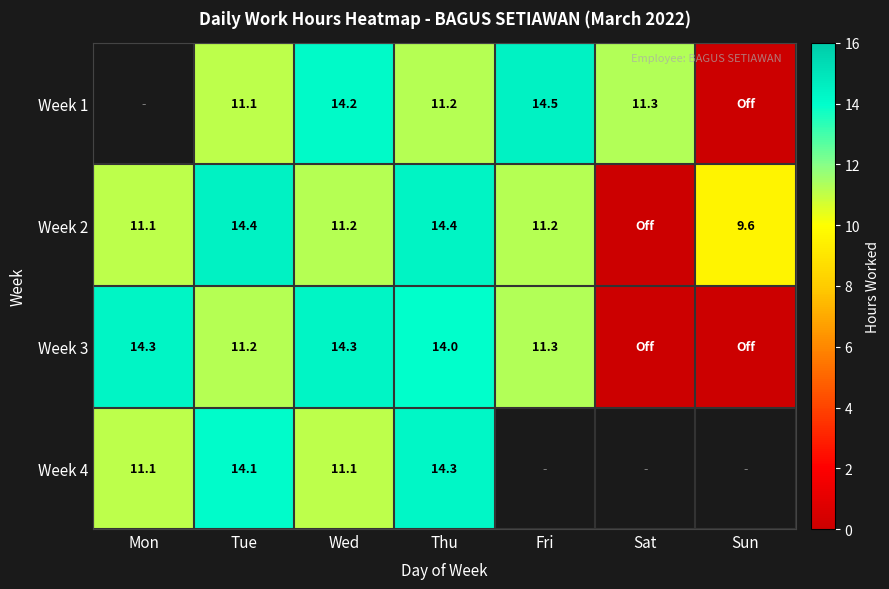

True or false: Week 2 has a value of 19.9 at Fri.

False